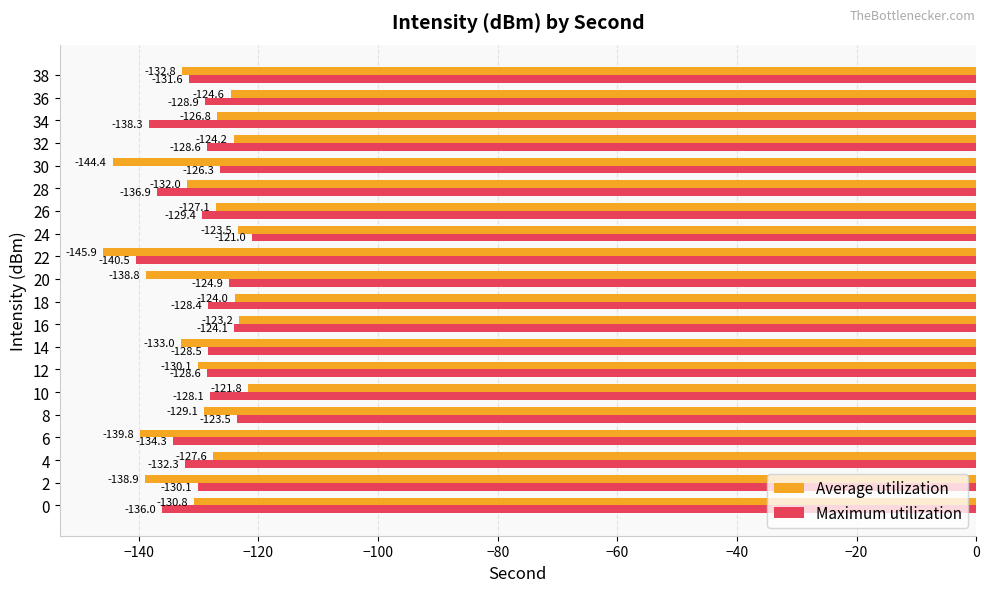

What is the approximate value of Average utilization at 18?

-124.0